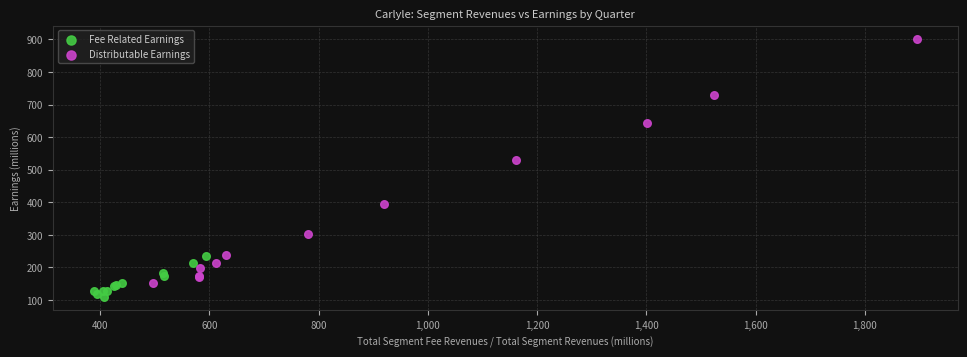

Which series contains the lowest Y value?

Fee Related Earnings